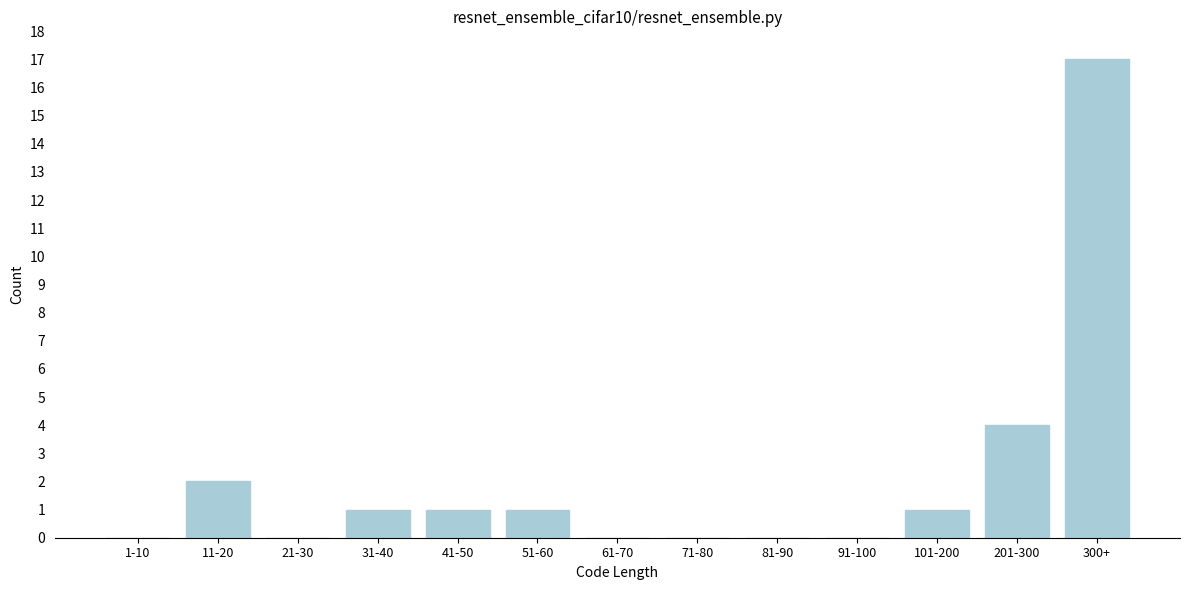

Reading left to right, extract all data points from this chart.

1-10=0	11-20=2	21-30=0	31-40=1	41-50=1	51-60=1	61-70=0	71-80=0	81-90=0	91-100=0	101-200=1	201-300=4	300+=17